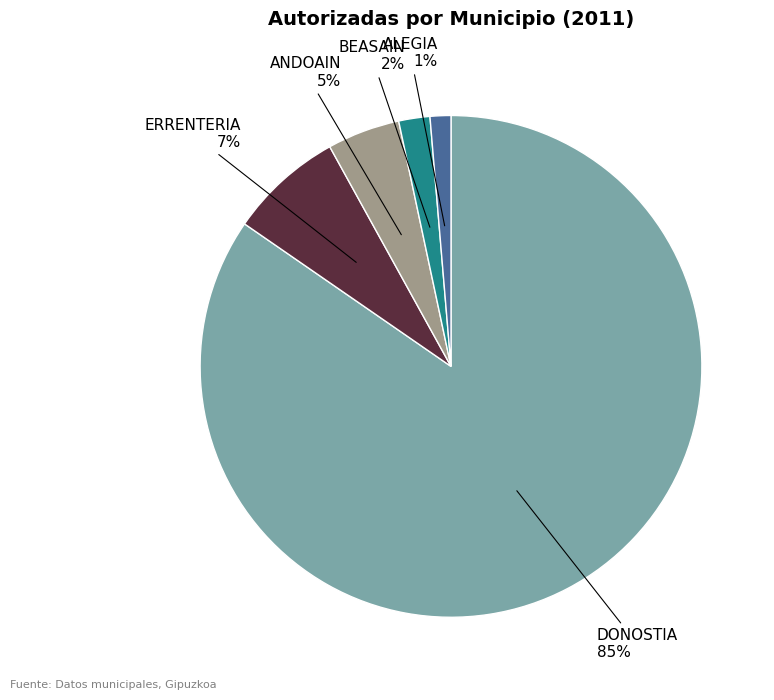

Is there a majority slice in this chart?

Yes